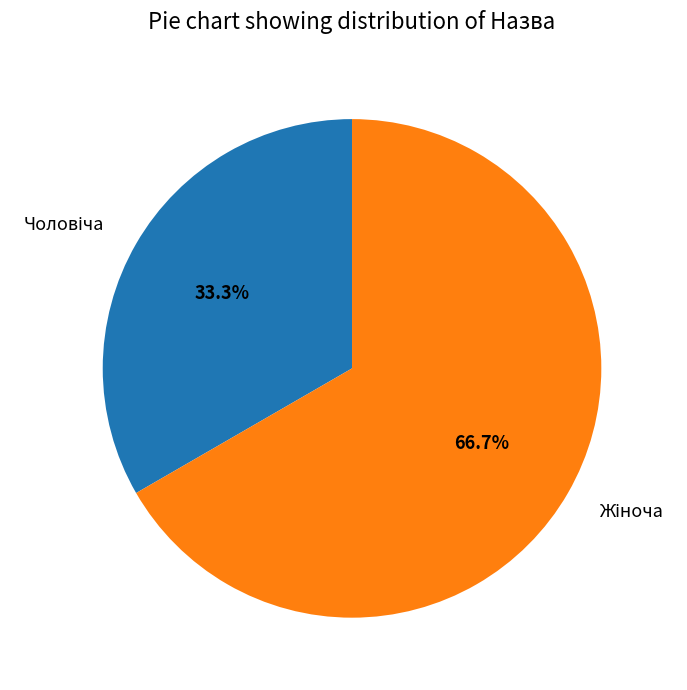

Does any single category account for the majority?

Yes